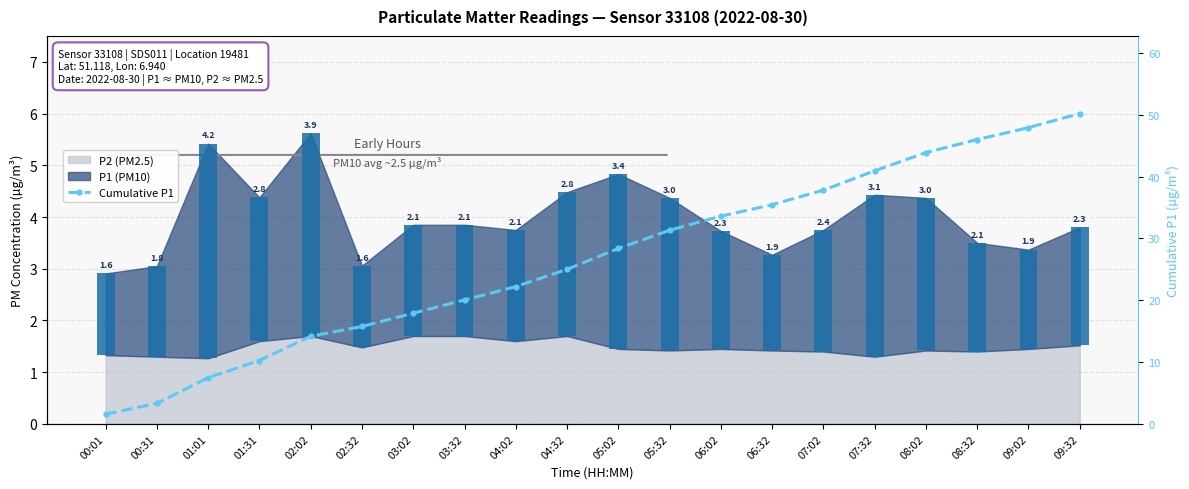

What position from the right is 02:02?

16